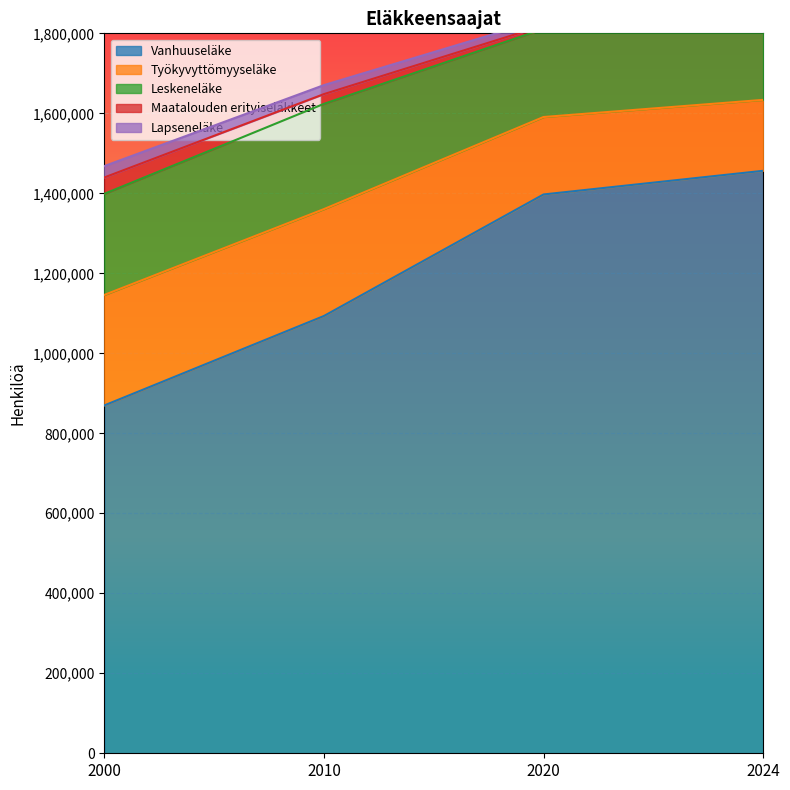

List the labels in order of Vanhuuseläke value, smallest first.

2000, 2010, 2020, 2024